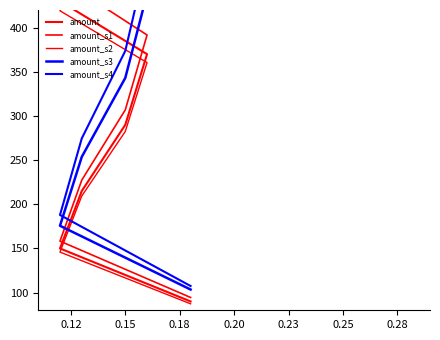

Is the value of amount at 0.15 greater than the value of amount_s2 at 11?

No